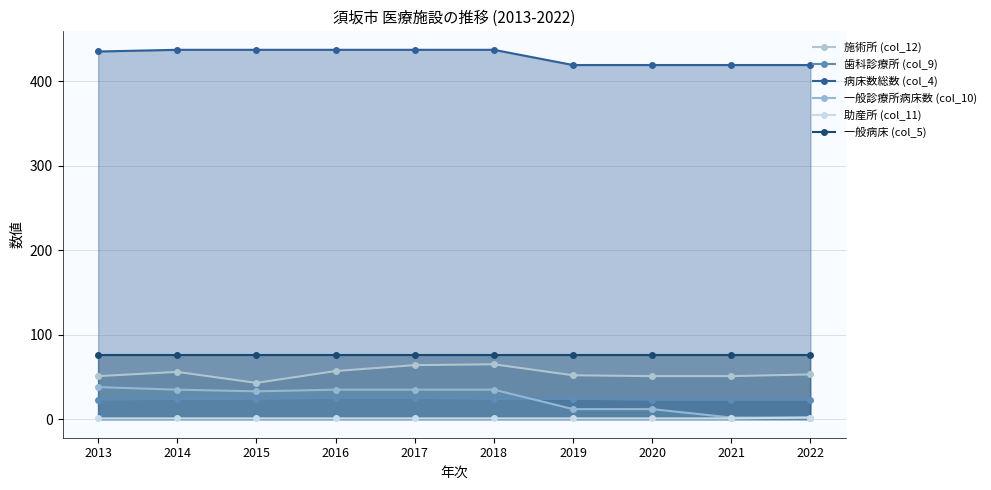

How many distinct data groups are displayed?

6